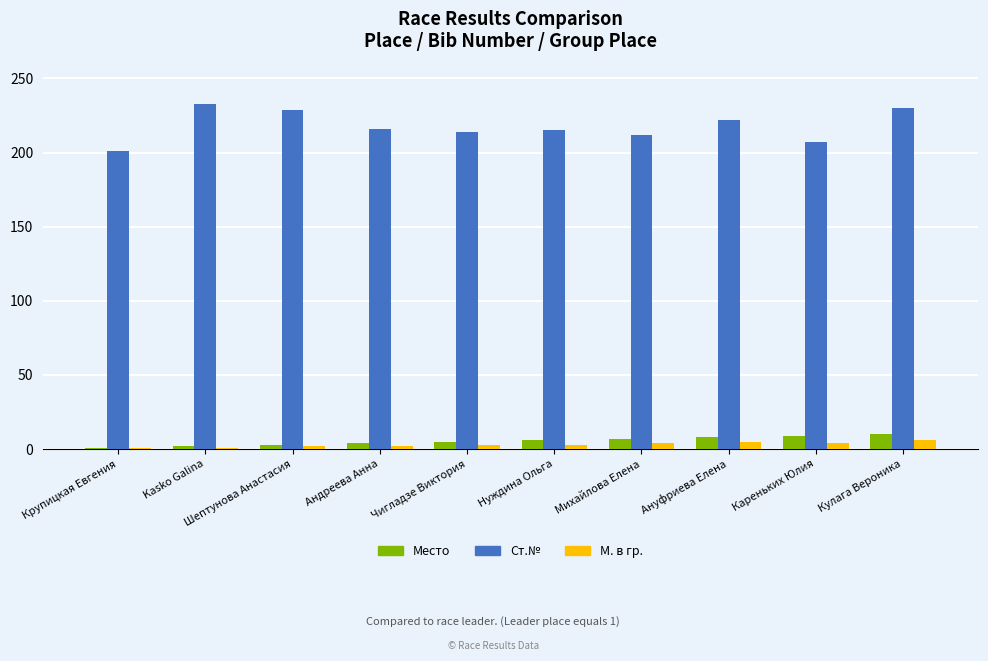

How many values in the Место series are below 6?

5